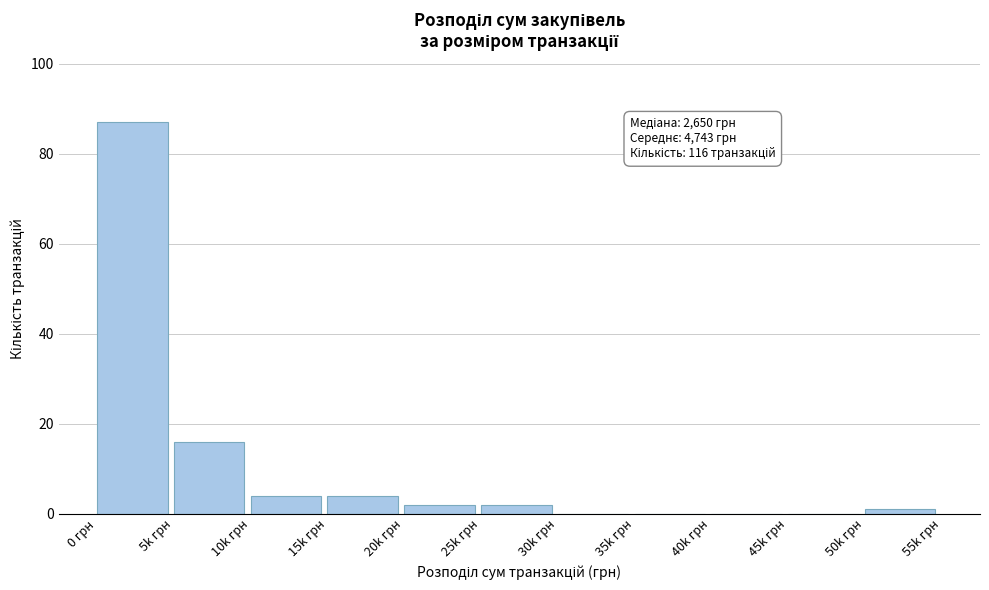

Reading left to right, what are all the values shown in this chart?

0 грн=87	5k грн=16	10k грн=4	15k грн=4	20k грн=2	25k грн=2	30k грн=0	35k грн=0	40k грн=0	45k грн=0	50k грн=1